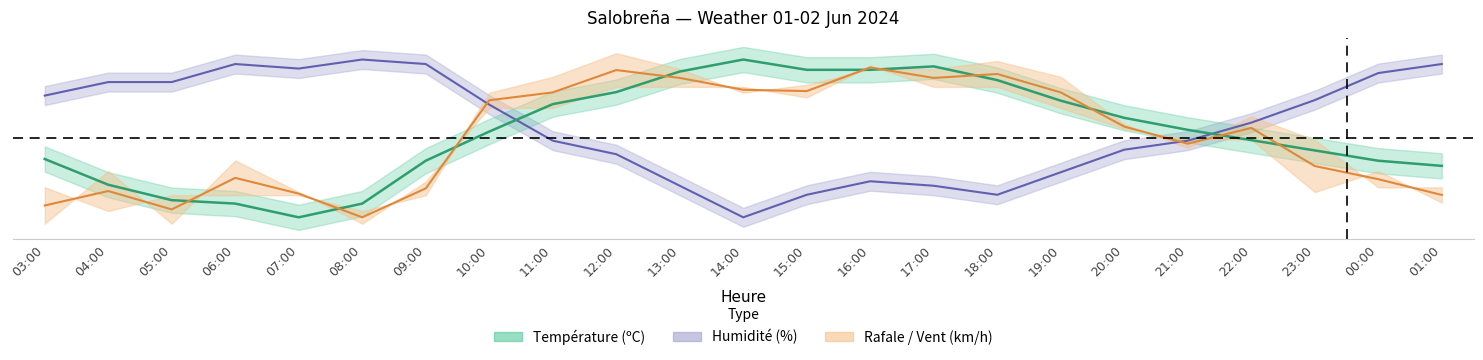

At how many categories does at least one series exceed 0?

23